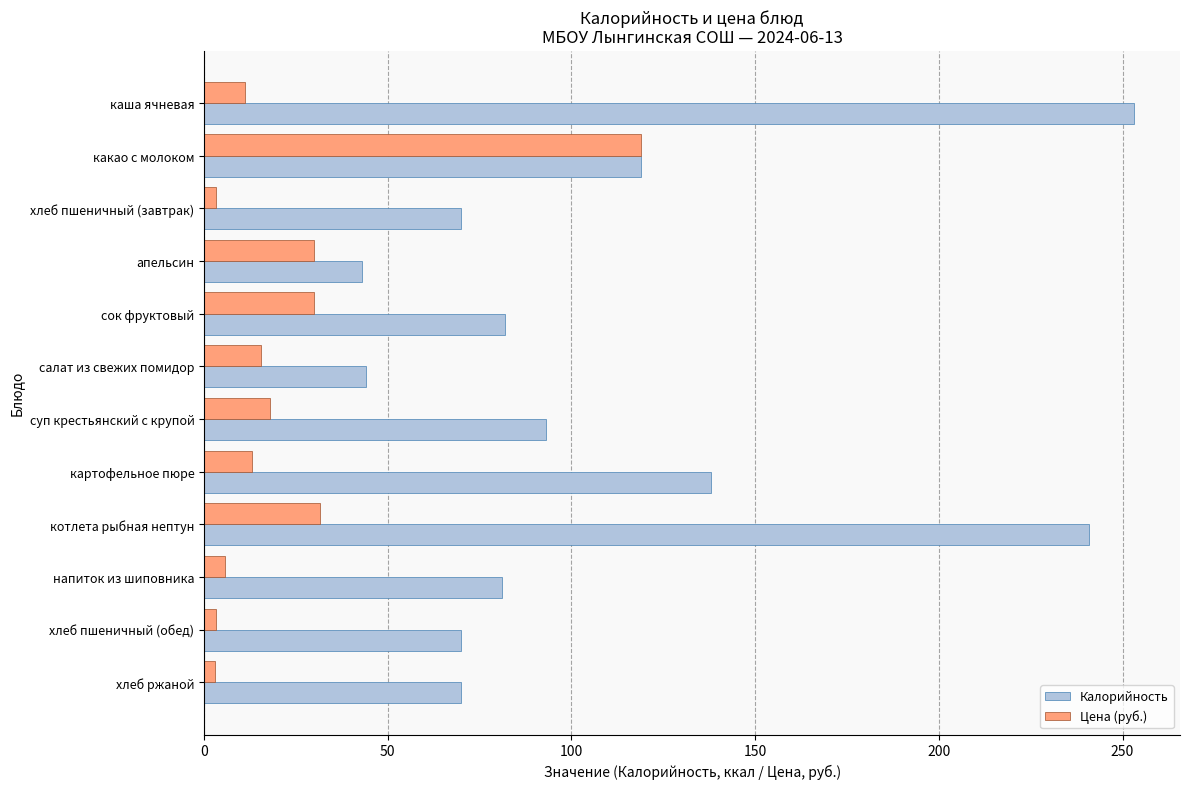

What is the difference between the maximum and minimum values in the Цена (руб.) series?

116.0